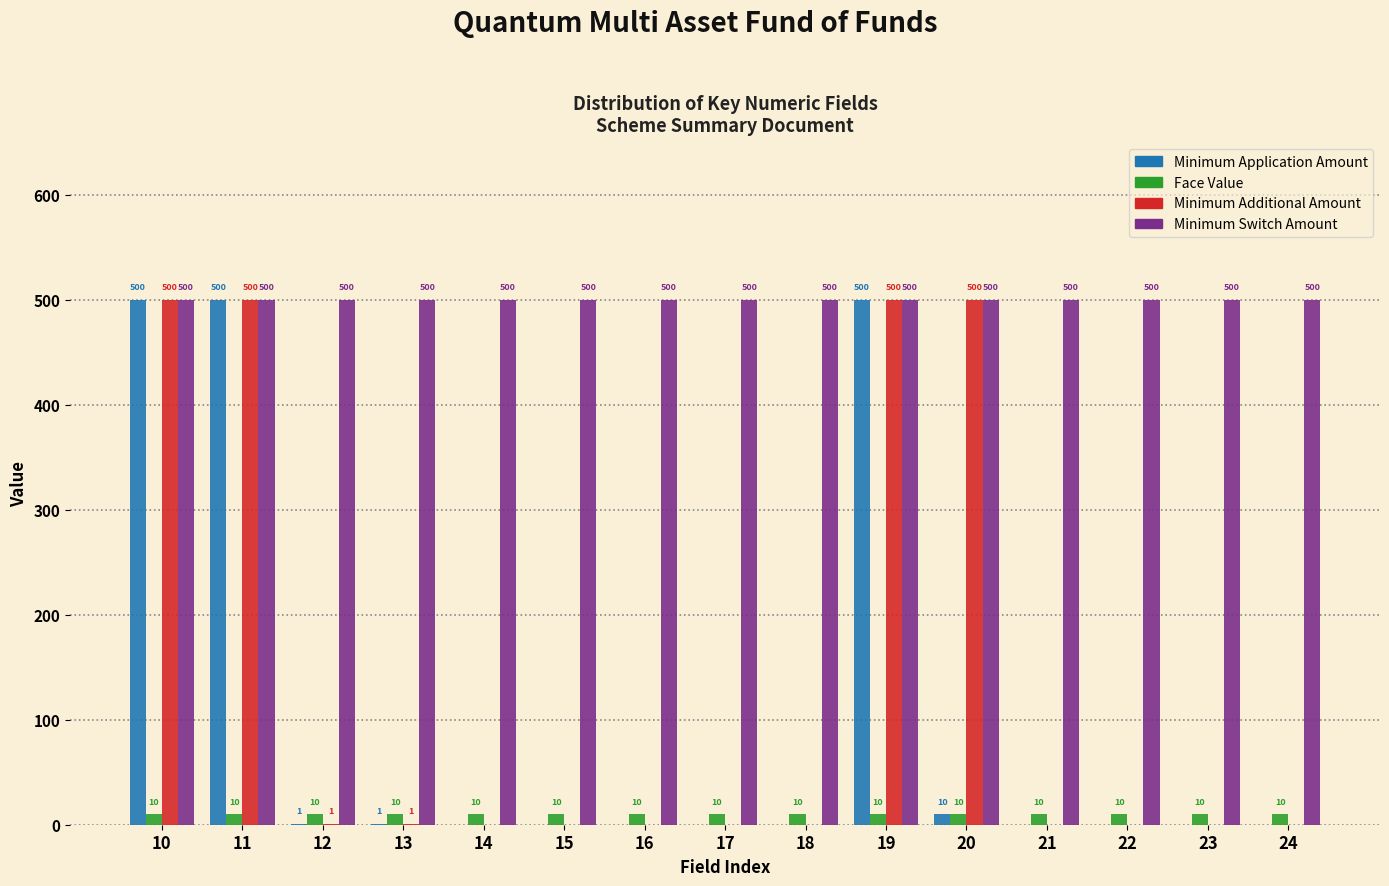

Reading left to right, transcribe all the data shown in this chart.

Minimum Application Amount: 10=500	11=500	12=1	13=1	14=0	15=0	16=0	17=0	18=0	19=500	20=10	21=0	22=0	23=0	24=0
Face Value: 10=10	11=10	12=10	13=10	14=10	15=10	16=10	17=10	18=10	19=10	20=10	21=10	22=10	23=10	24=10
Minimum Additional Amount: 10=500	11=500	12=1	13=1	14=0	15=0	16=0	17=0	18=0	19=500	20=500	21=0	22=0	23=0	24=0
Minimum Switch Amount: 10=500	11=500	12=500	13=500	14=500	15=500	16=500	17=500	18=500	19=500	20=500	21=500	22=500	23=500	24=500